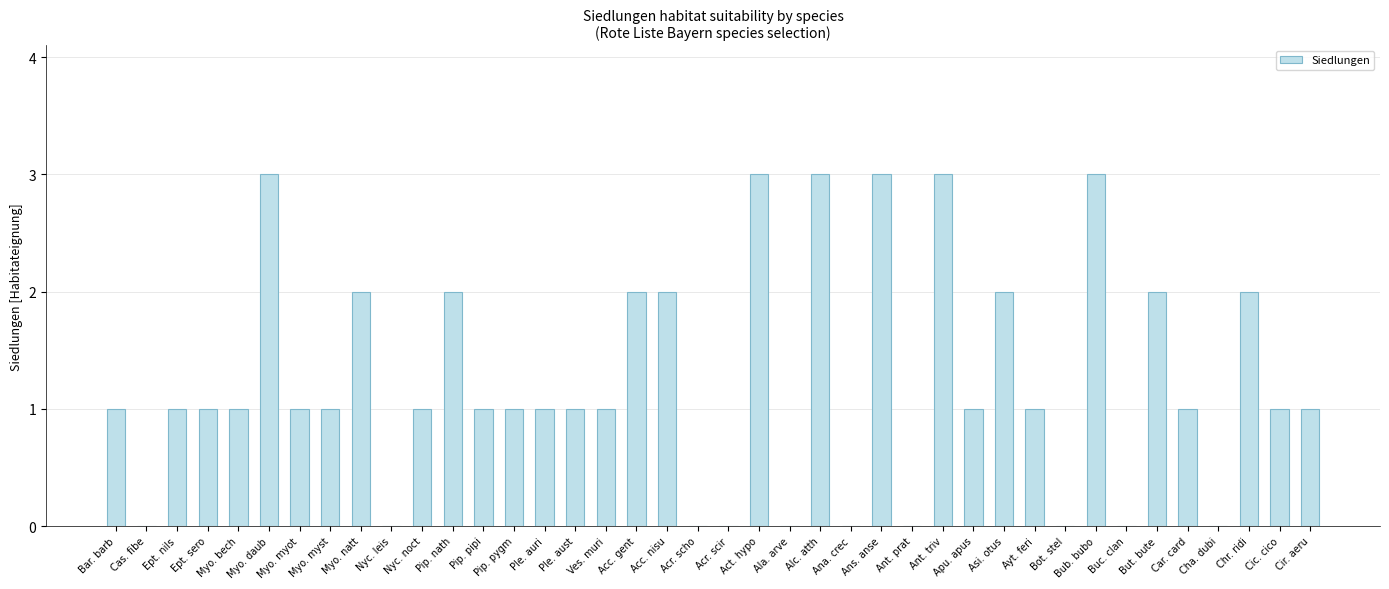

Between Pip. pipi and Acr. scho, which is larger?

Pip. pipi